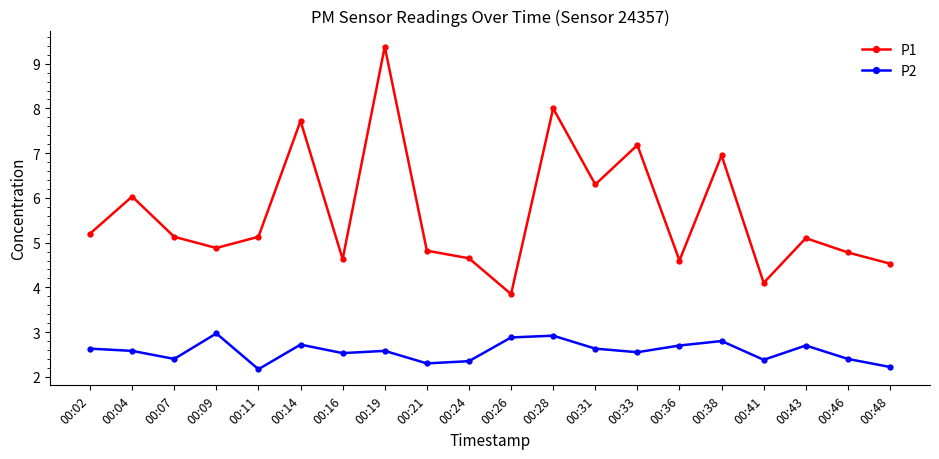

Is this an area chart (filled region under the line)?

No